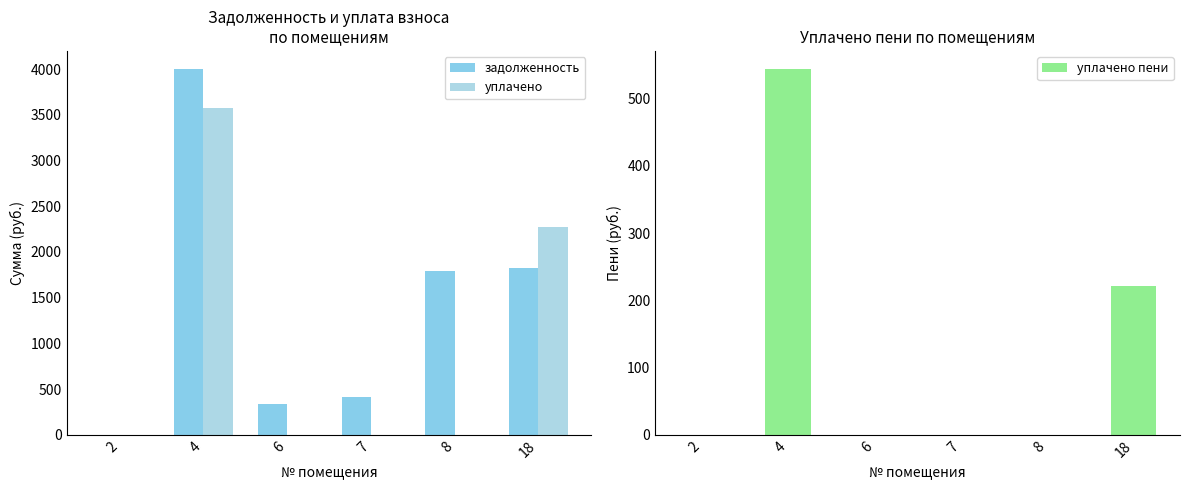

Which category has the highest value across all series?

4